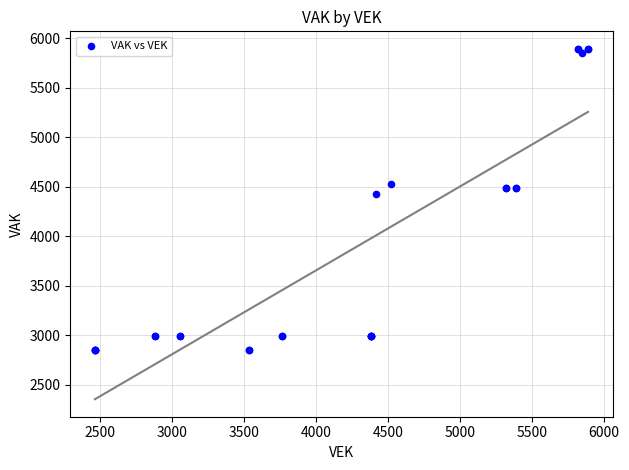

What Y value in the scatter plot is closest to 4367?

4421